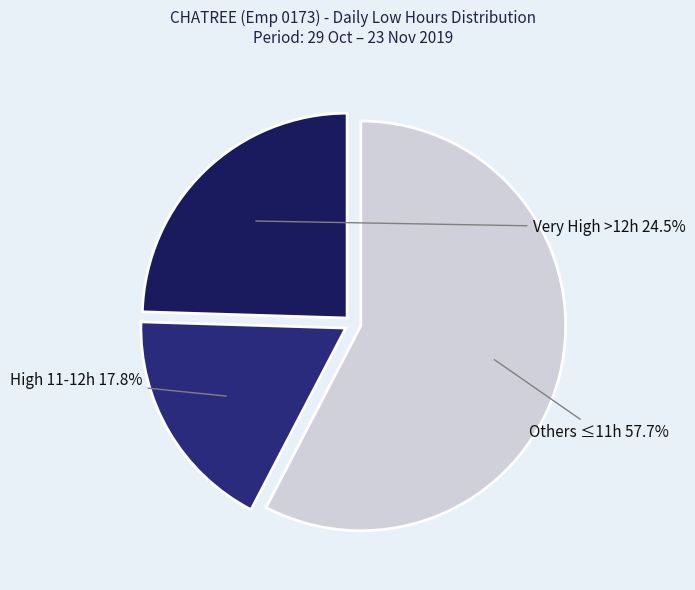

Is there any slice that represents more than half of the pie?

Yes